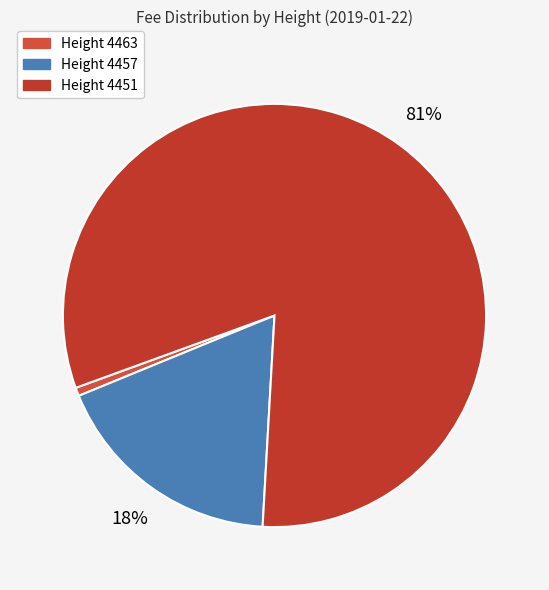

Count the number of slices in the pie.

3